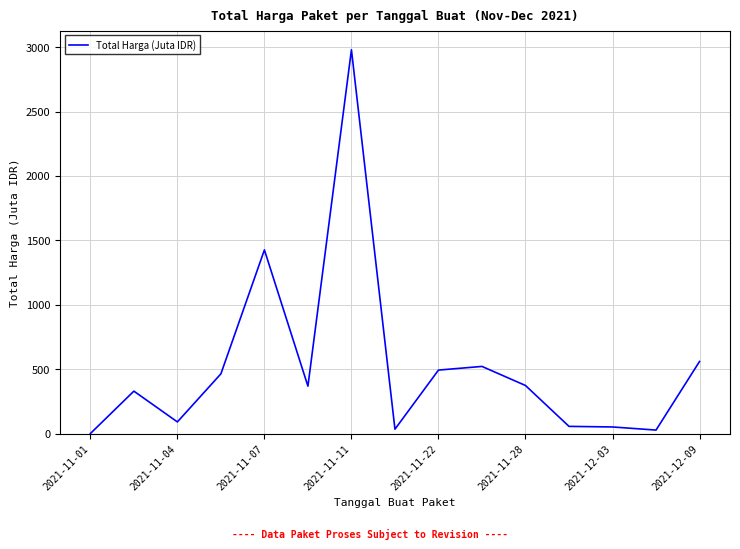

True or false: there are more than 1 points higher than both neighbors.

True